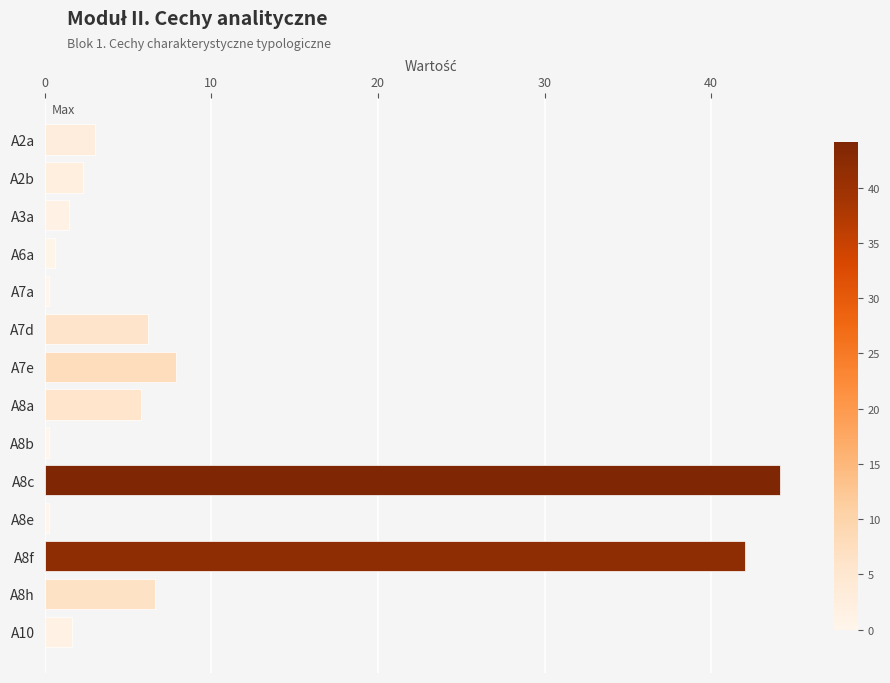

What is the sum of all values?

122.5